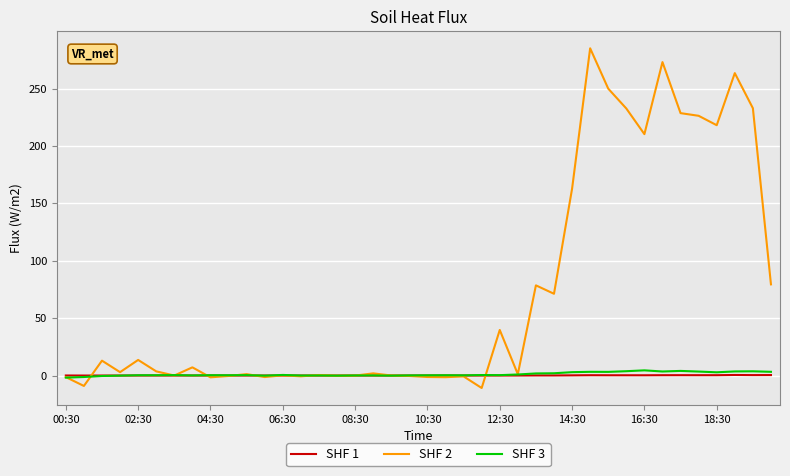

Which series has the largest total across all categories?

SHF 2